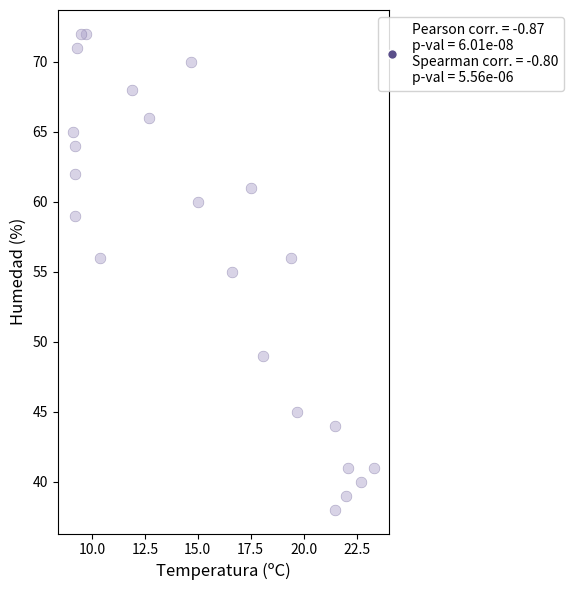

What is the range of Y values (max minus min)?

34